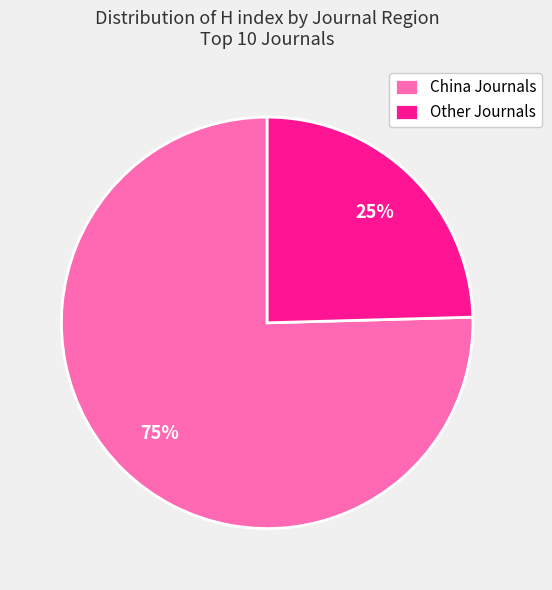

Is the sum of China Journals and Other Journals greater than half?

Yes